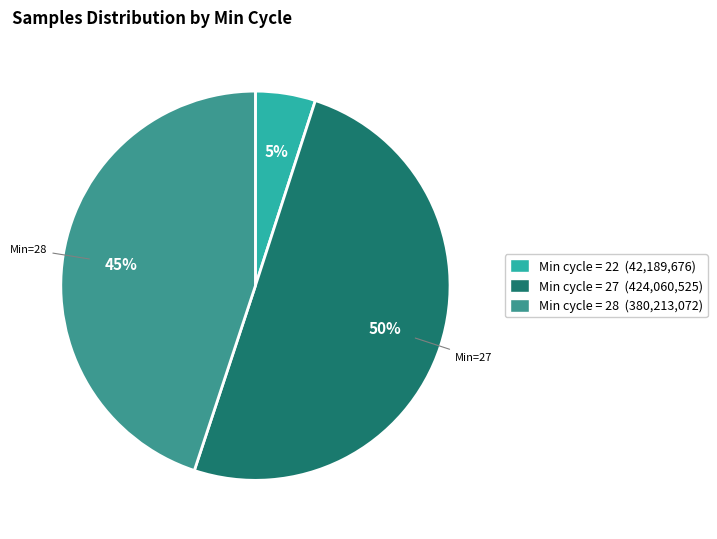

How many segments does this pie chart have?

3